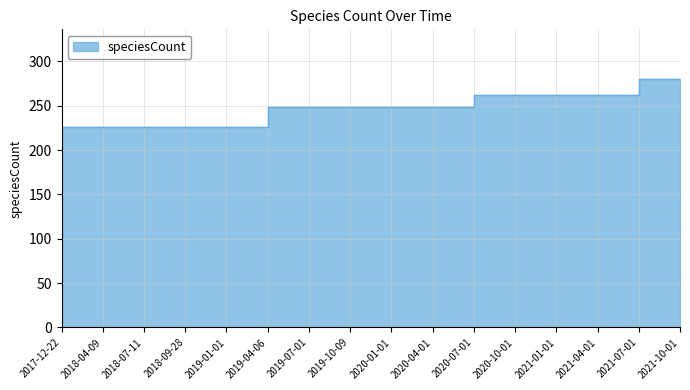

How many lines are shown in the chart?

1